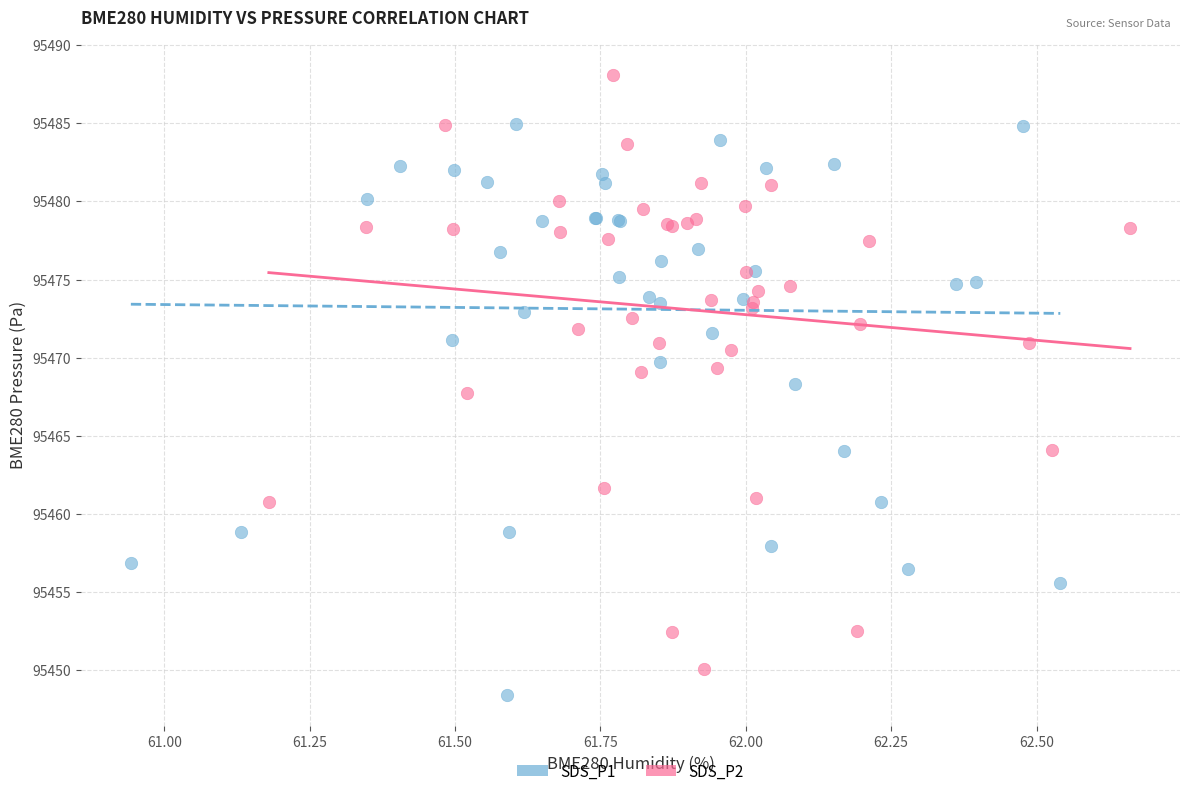

Which series reaches the maximum Y coordinate?

SDS_P2